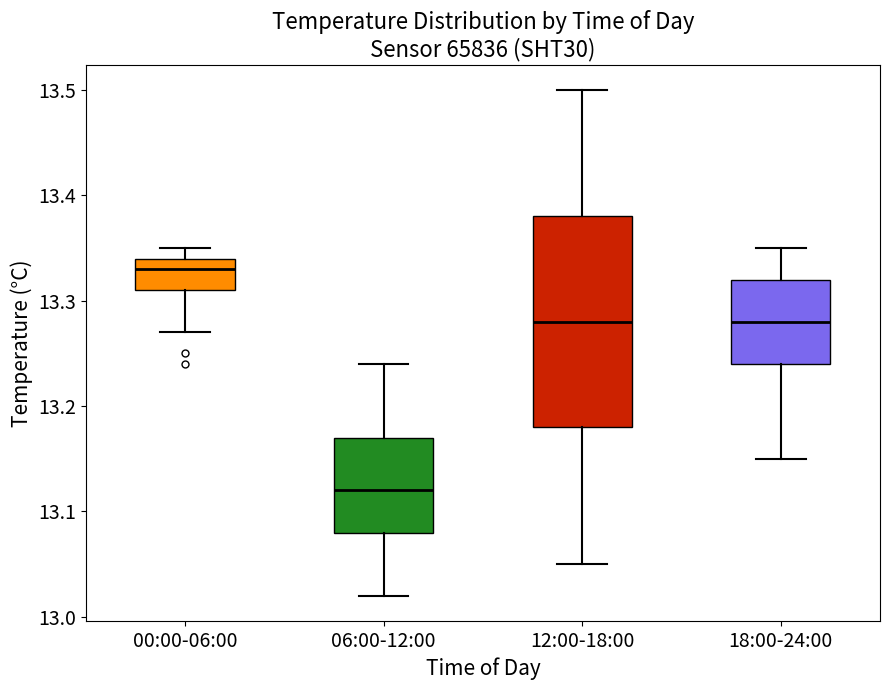

Which box's median line is the highest?

00:00-06:00